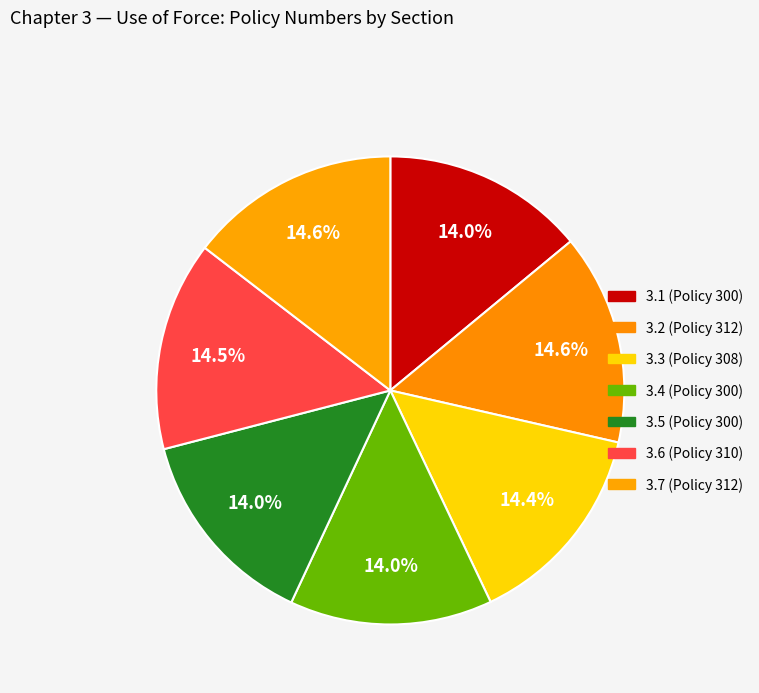

Is there any slice that represents more than half of the pie?

No